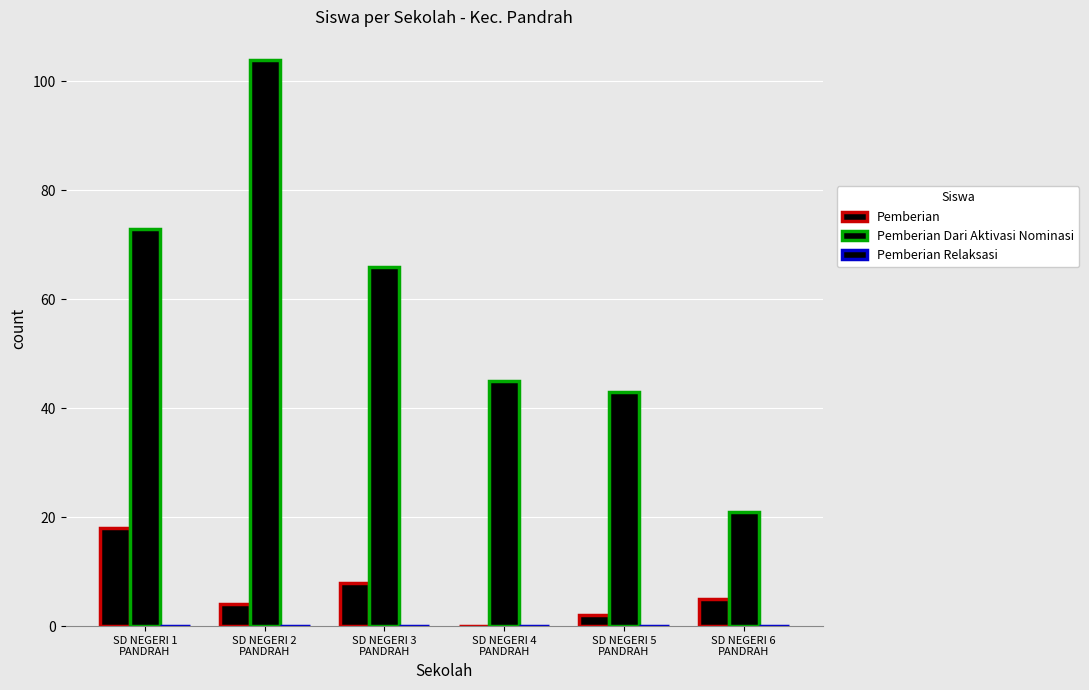

Reading left to right, transcribe all the data shown in this chart.

Pemberian: SD NEGERI 1
PANDRAH=18	SD NEGERI 2
PANDRAH=4	SD NEGERI 3
PANDRAH=8	SD NEGERI 4
PANDRAH=0	SD NEGERI 5
PANDRAH=2	SD NEGERI 6
PANDRAH=5
Pemberian Dari Aktivasi Nominasi: SD NEGERI 1
PANDRAH=73	SD NEGERI 2
PANDRAH=104	SD NEGERI 3
PANDRAH=66	SD NEGERI 4
PANDRAH=45	SD NEGERI 5
PANDRAH=43	SD NEGERI 6
PANDRAH=21
Pemberian Relaksasi: SD NEGERI 1
PANDRAH=0	SD NEGERI 2
PANDRAH=0	SD NEGERI 3
PANDRAH=0	SD NEGERI 4
PANDRAH=0	SD NEGERI 5
PANDRAH=0	SD NEGERI 6
PANDRAH=0